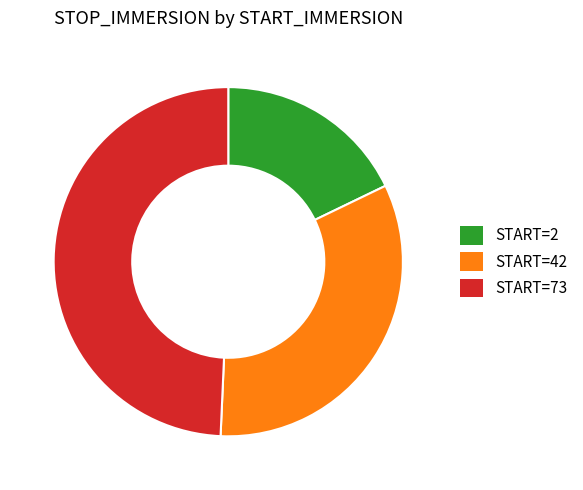

Which category has the smallest portion of the pie?

START=2